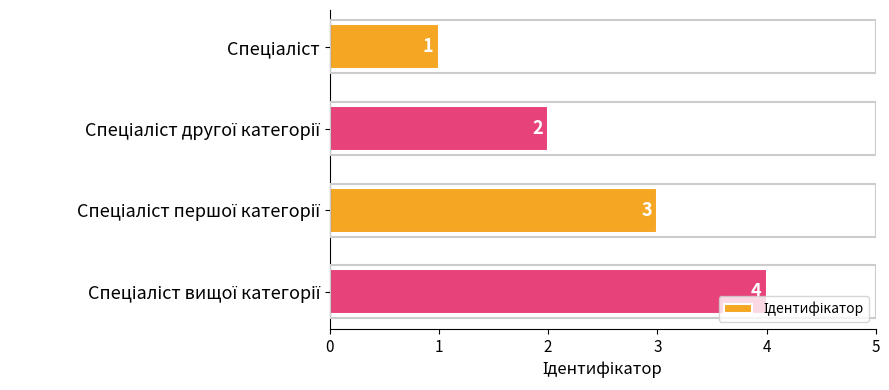

How many data points does each series have?

4